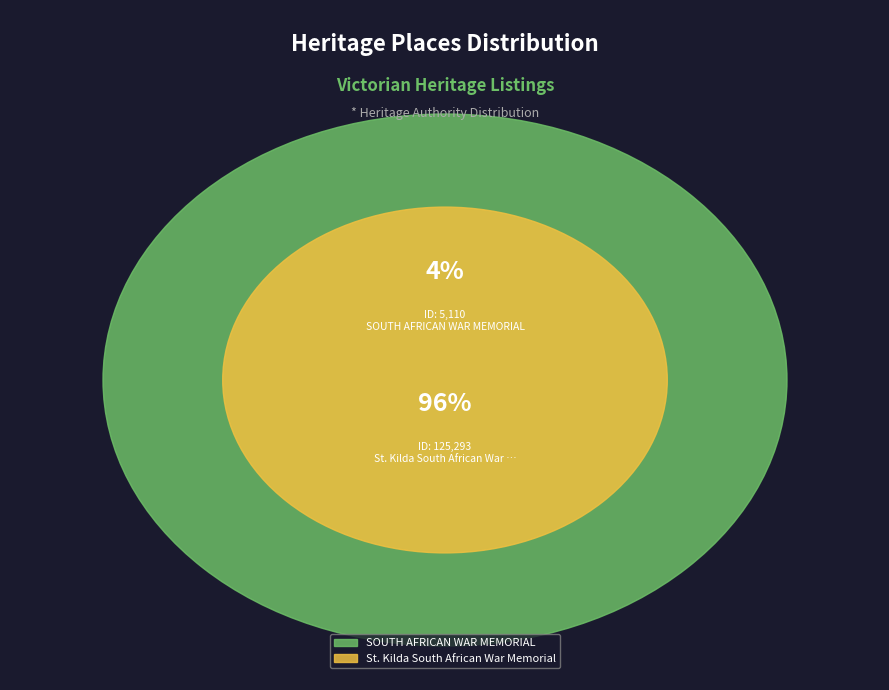

Does any single category account for the majority?

Yes